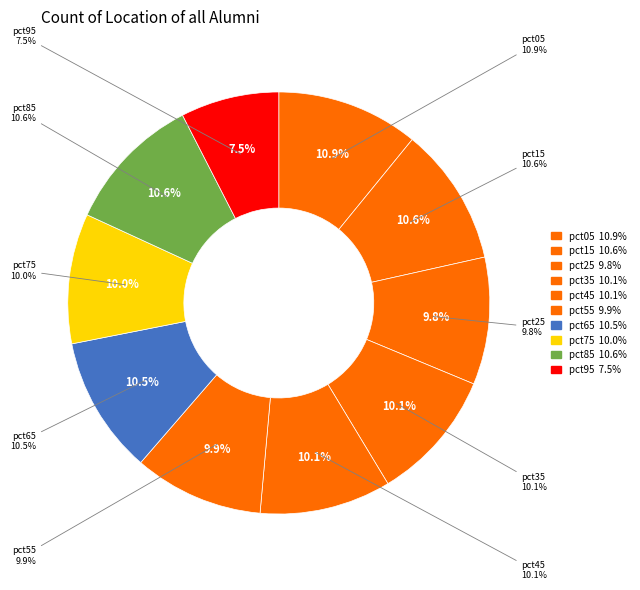

How many segments does this pie chart have?

10